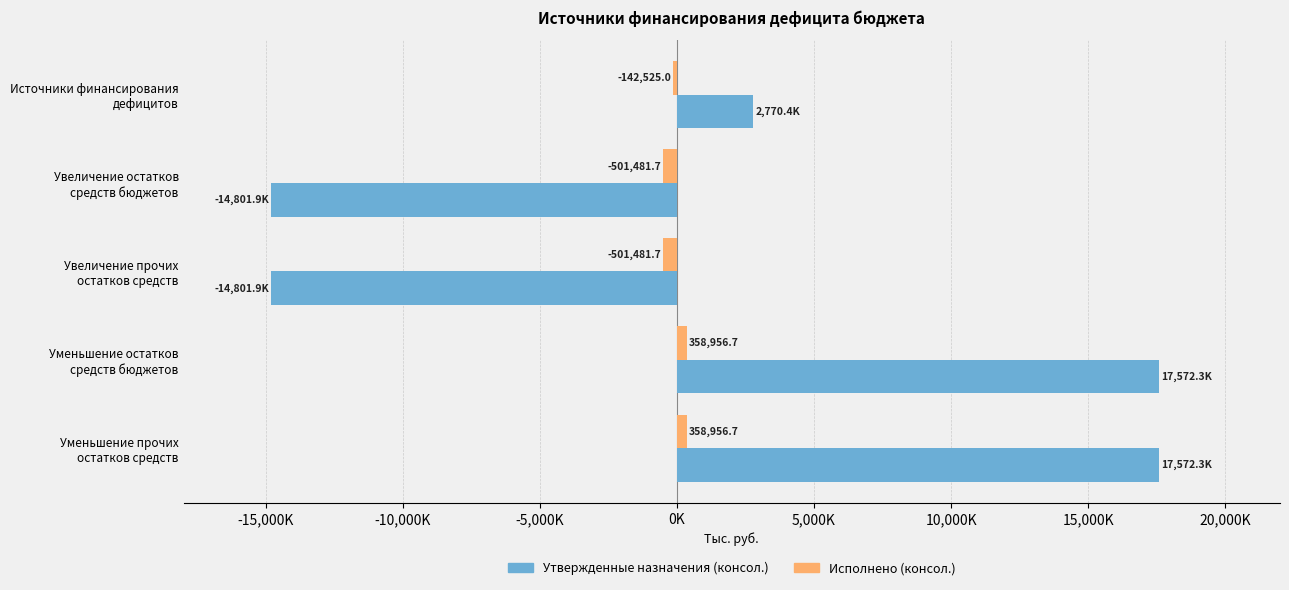

What are all the series names shown in the legend?

Утвержденные назначения (консол.), Исполнено (консол.)